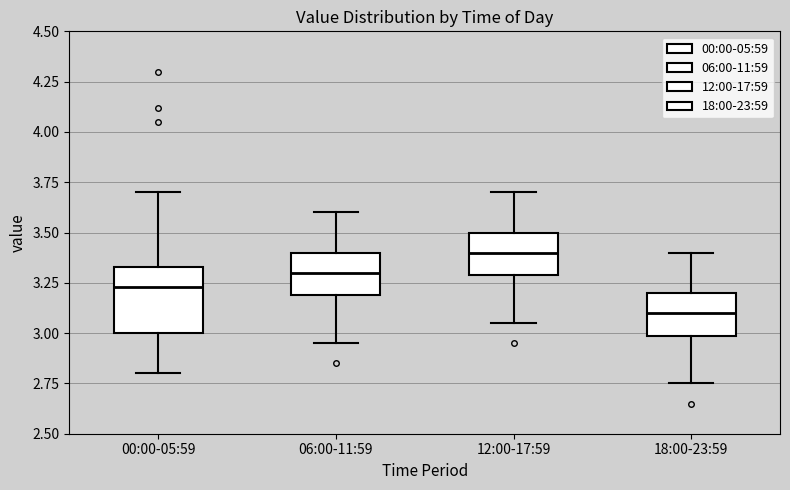

Which box has the lowest median line?

18:00-23:59